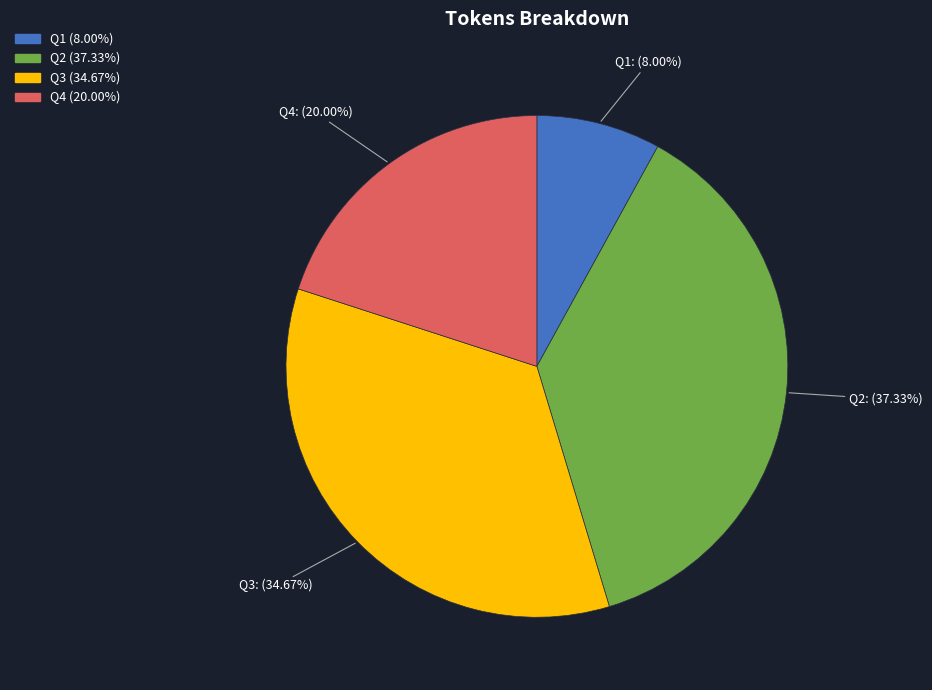

Is there a majority slice in this chart?

No